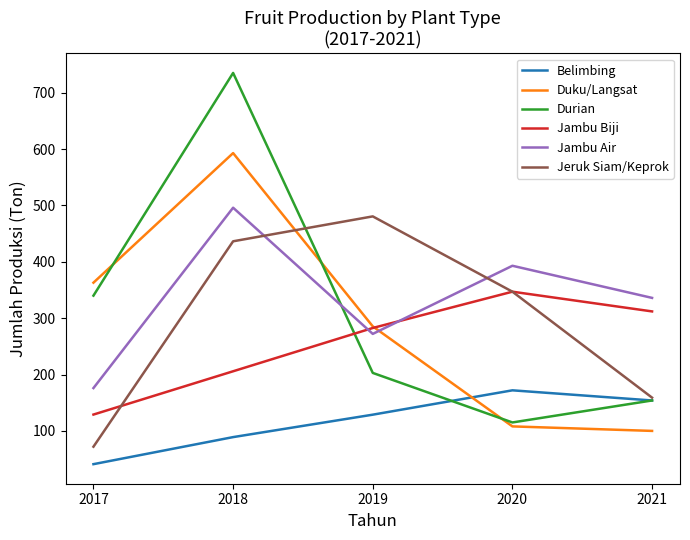

What is the difference between the highest and lowest values at 2019?

351.8